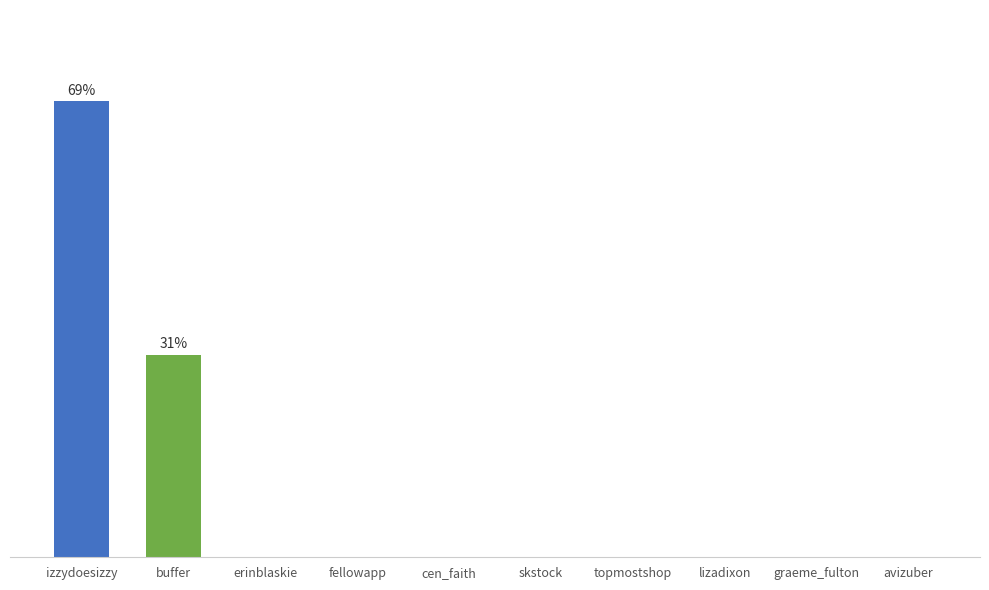

Are the bars horizontal?

No